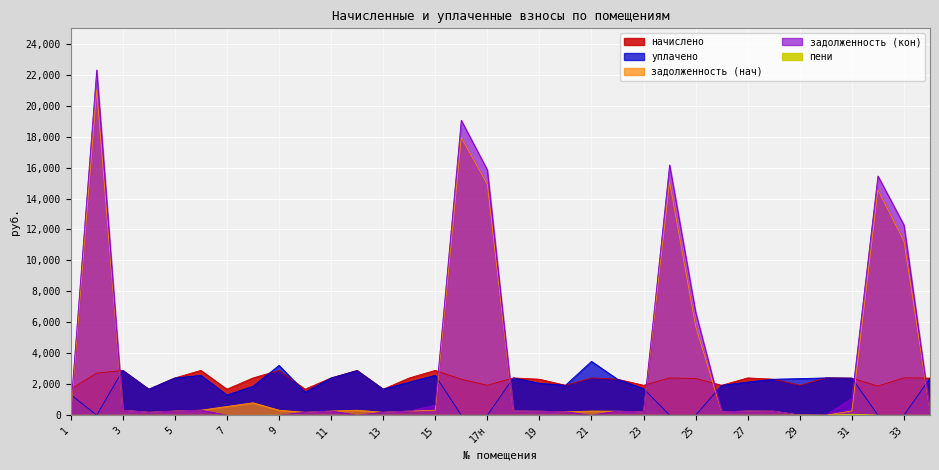

Reading left to right, transcribe all the data shown in this chart.

задолженность (нач): 0.0	21002.1	321.7	186.6	267.1	321.7	560.3	802.2	321.7	186.6	267.1	321.7	186.6	267.1	321.7	17943.8	14922.5	267.6	258.1	214.7	267.2	257.7	214.7	15074.9	5746.6	214.7	267.6	258.1	2.6	0.0	275.2	14554.1	11257.0	266.1
задолженность (кон): 345.2	22306.3	321.7	186.2	266.1	321.7	0.0	0.0	0.0	186.6	267.1	0.0	186.6	267.1	643.7	19058.0	15849.2	267.6	258.1	214.7	0.0	258.1	214.7	16169.0	6656.1	214.7	267.6	258.1	0.0	0.0	1077.3	15457.9	12287.3	266.1
начислено: 1679.0	2718.9	2895.4	1679.0	2404.1	2895.4	1679.0	2404.1	2895.4	1679.0	2404.1	2895.4	1679.0	2404.1	2895.4	2323.0	1931.8	2408.8	2323.0	1931.8	2408.8	2323.0	1931.8	2408.8	2370.7	1931.8	2408.8	2323.0	1931.8	2408.8	2394.5	1884.2	2418.4	2394.5
уплачено: 1330.2	0.0	2895.4	1678.8	2405.1	2573.7	1306.1	1869.0	3217.4	1491.9	2404.1	2876.2	1679.0	2137.0	2574.3	0.0	0.0	2408.8	2064.9	1931.8	3476.7	2322.3	1717.2	0.0	0.0	1931.7	2141.2	2323.0	2363.0	2408.8	2394.6	0.0	0.0	2394.5
пени: 0.0	0.0	0.0	0.0	0.0	0.0	1.3	1.9	6.7	0.0	0.0	0.4	0.0	0.0	0.0	0.0	0.0	0.0	0.0	0.0	0.0	0.0	0.0	0.0	0.0	0.0	0.0	0.0	8.3	0.0	55.9	0.0	0.0	0.0